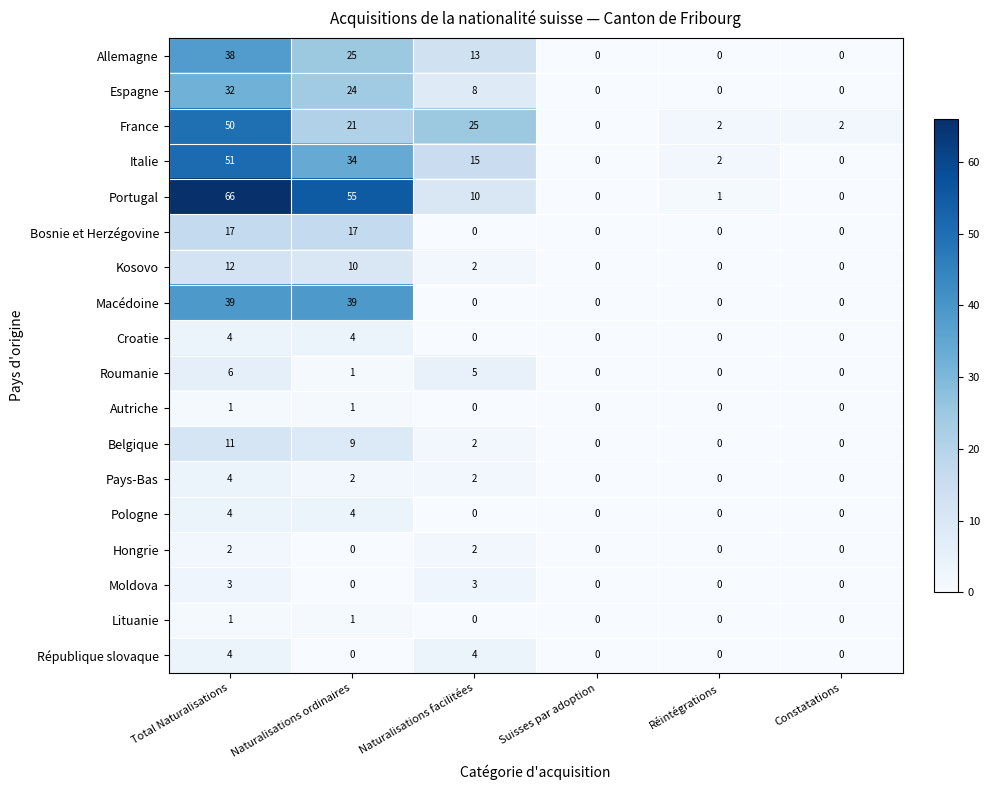

Which category has the highest value across all series?

Total Naturalisations